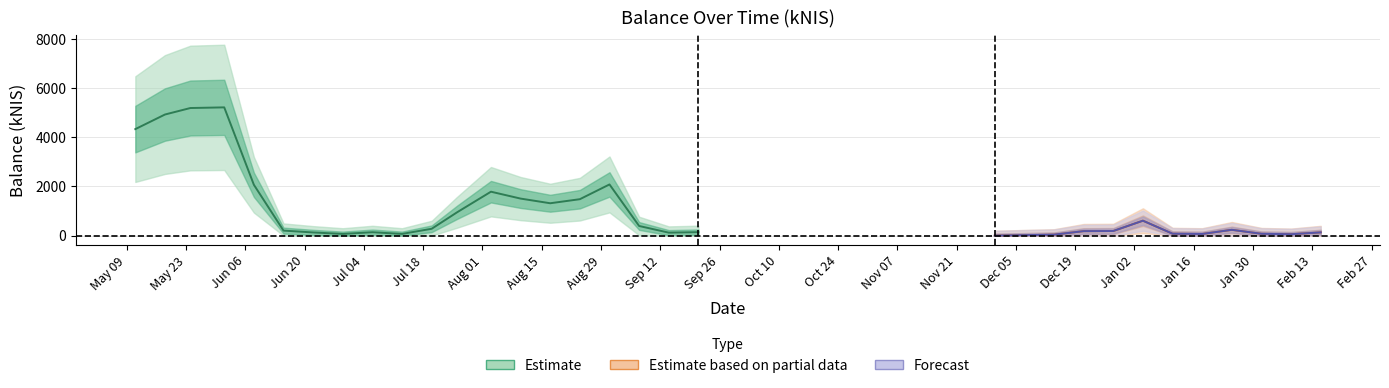

What is the approximate value at 2023-07-26?

949.5